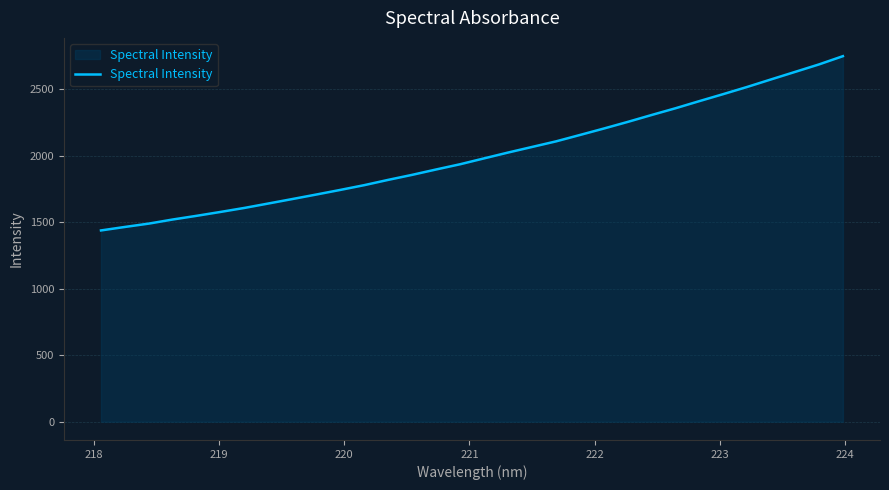

What is the smallest value displayed?

1438.4